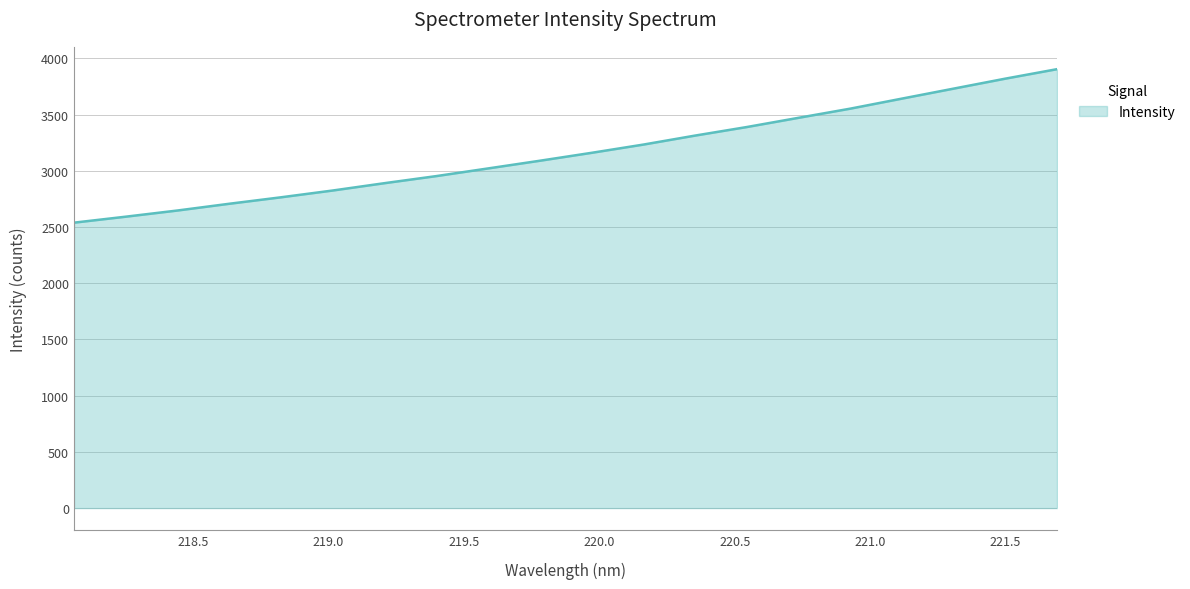

What is the difference between the maximum and minimum values?

1365.6